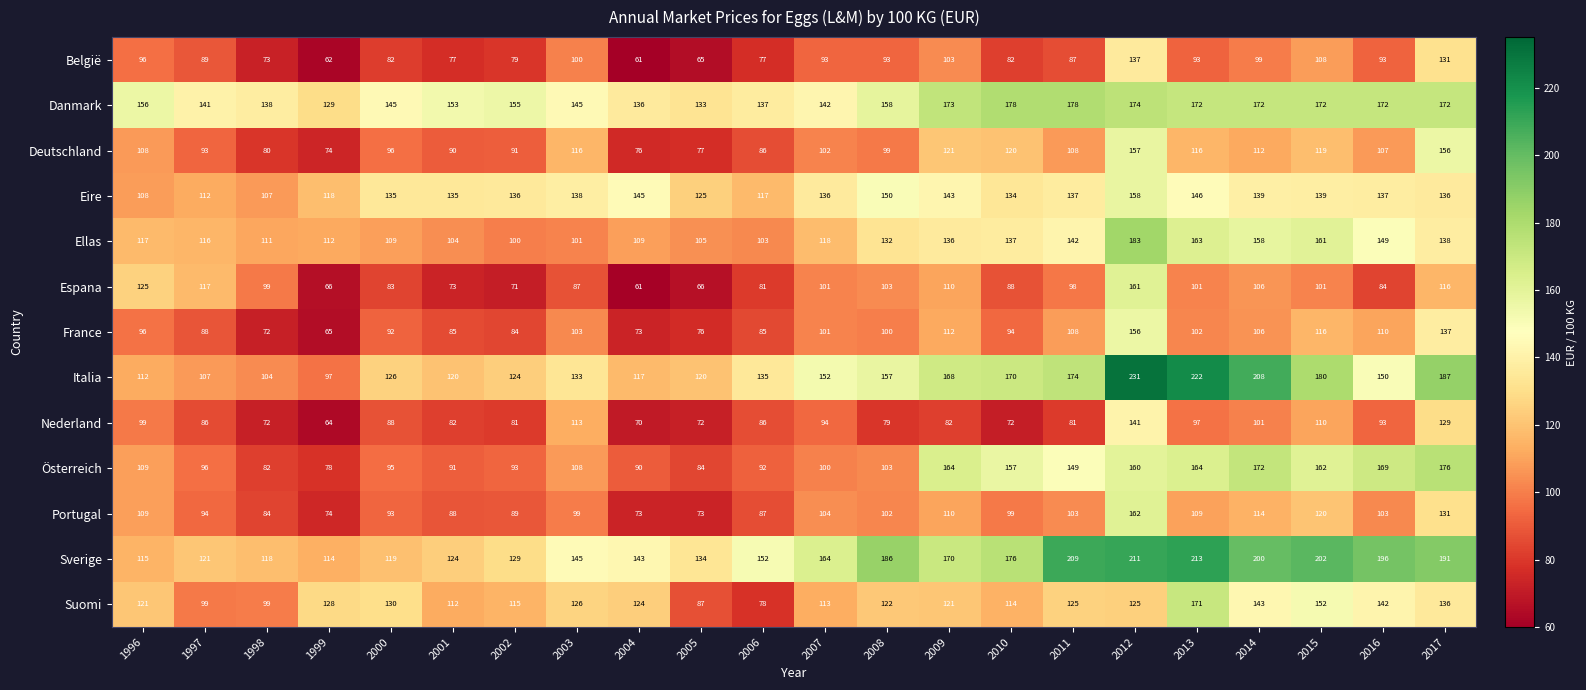

Rank the series by their maximum value, from highest to lowest.

Italia, Sverige, Ellas, Danmark, Österreich, Suomi, Portugal, Espana, Eire, Deutschland, France, Nederland, België